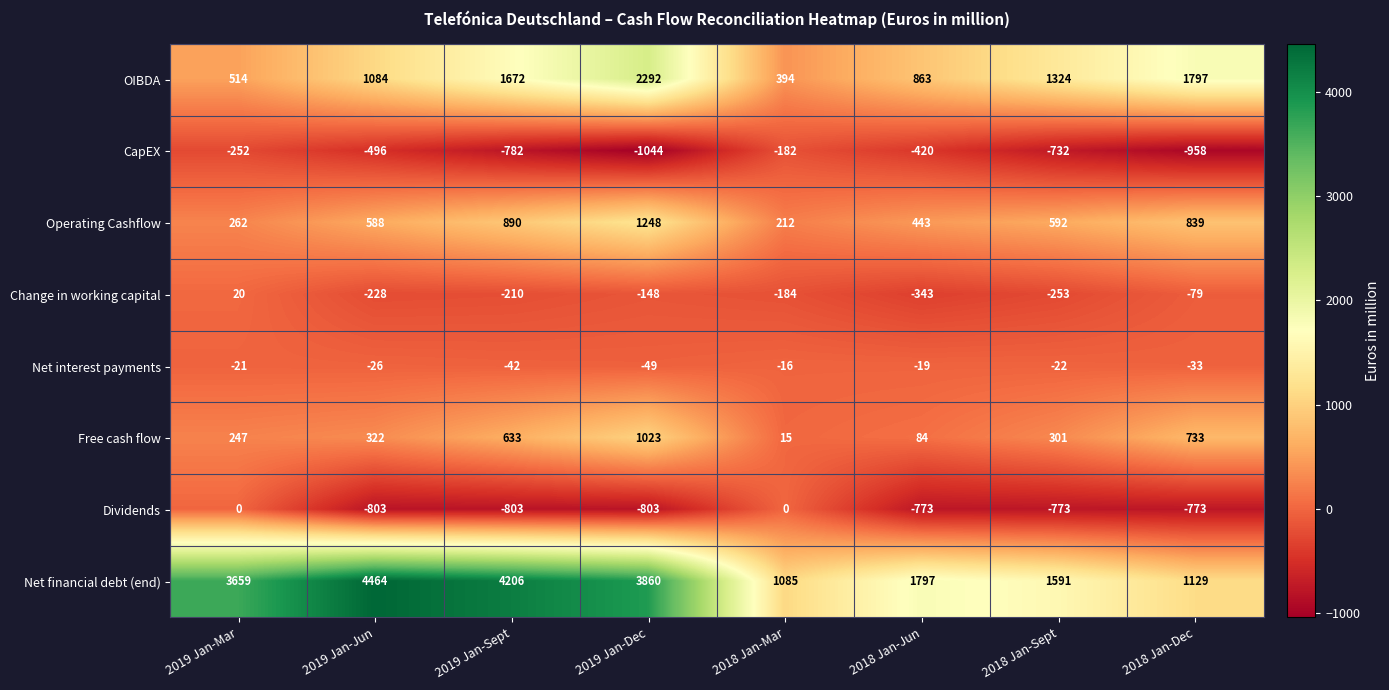

Is it true that Operating Cashflow equals 443 at 2018 Jan-Jun?

True